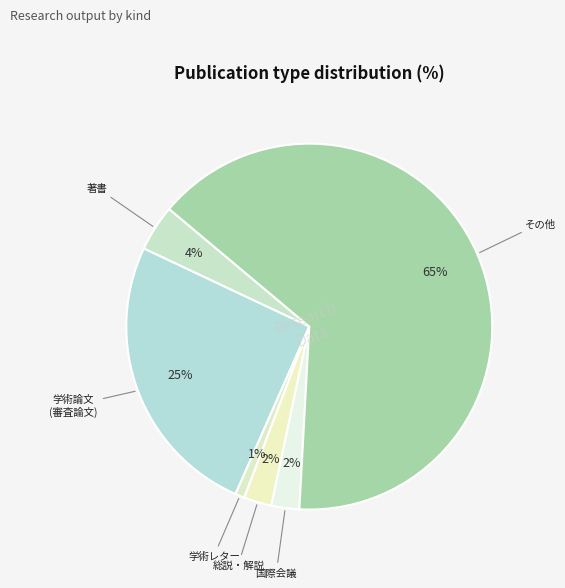

Rank the categories by value from highest to lowest.

その他, 学術論文 (審査論文), 著書, 総説・解説, 国際会議, 学術レター